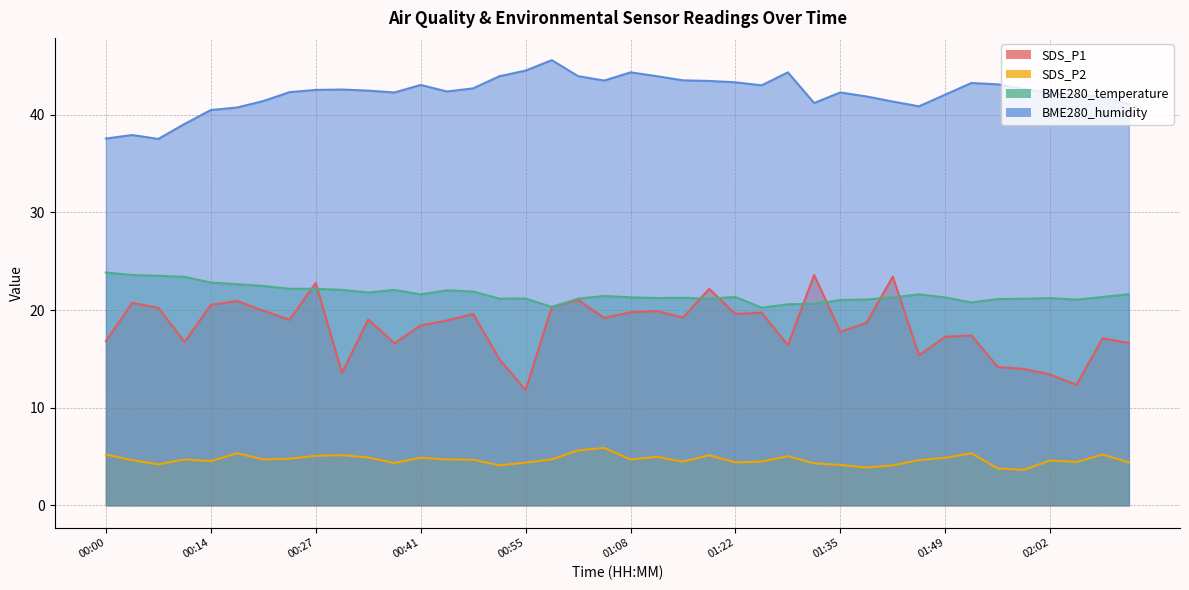

How many interior local valleys does the BME280_temperature series have?

9